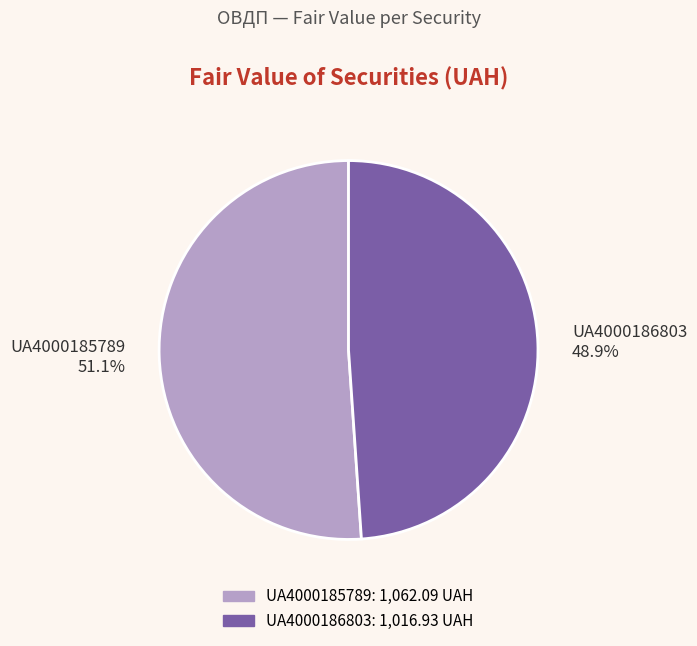

How many segments does this pie chart have?

2